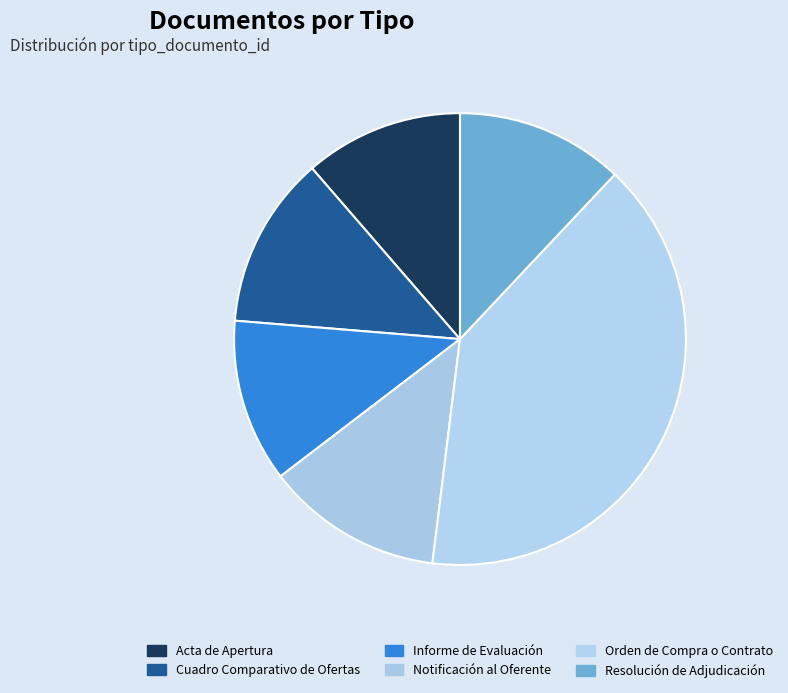

Combined, do Orden de Compra o Contrato and Notificación al Oferente account for over 50%?

Yes